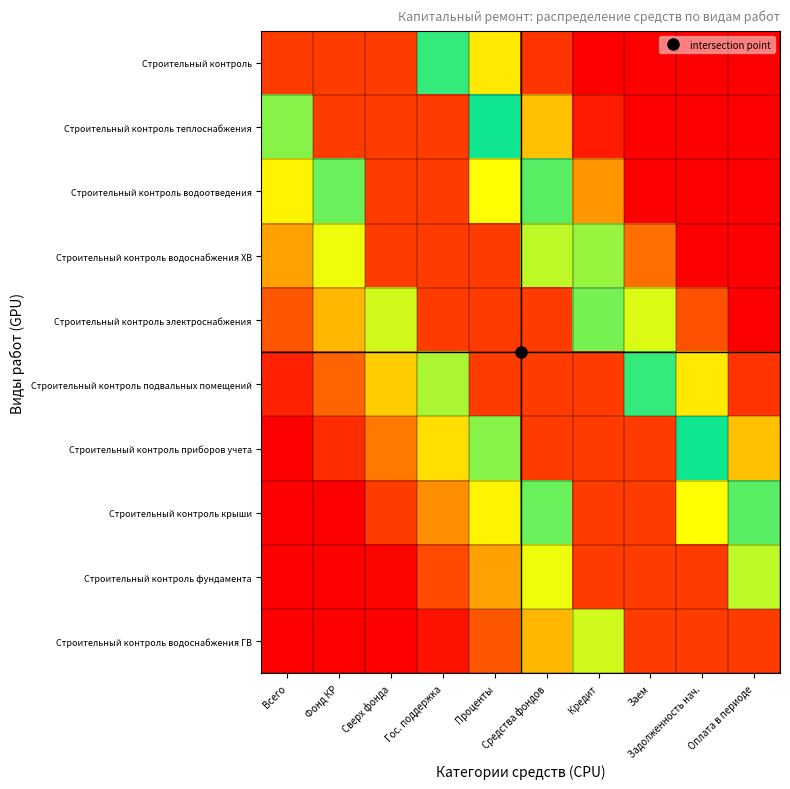

At which category does the chart reach its peak across all series?

Всего